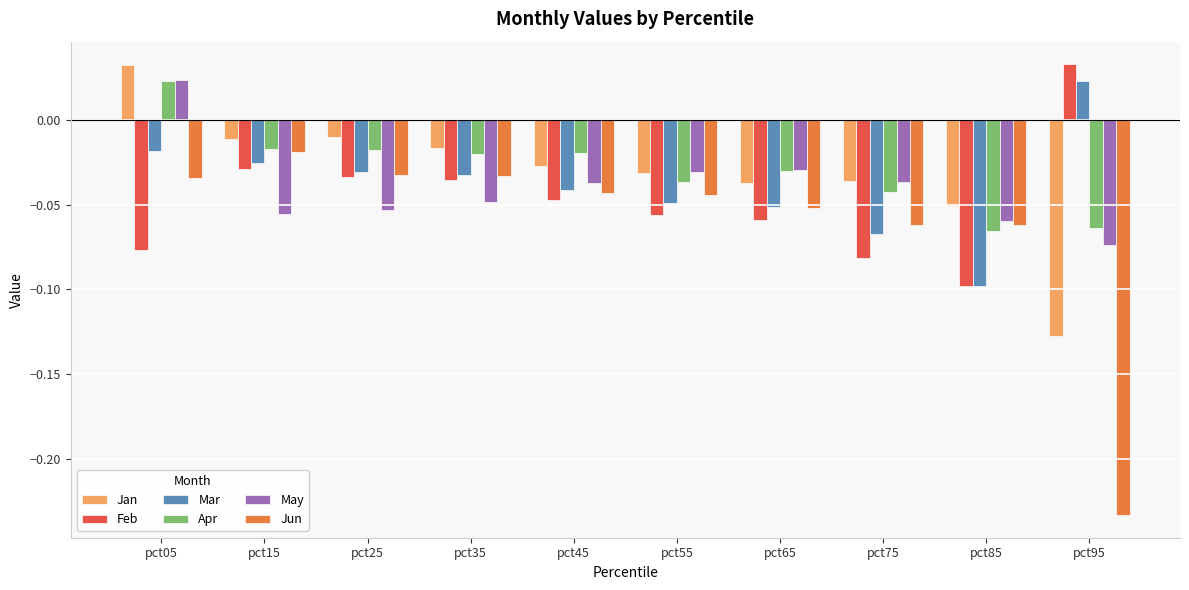

Is the value of Apr at pct25 greater than the value of Jan at pct25?

No